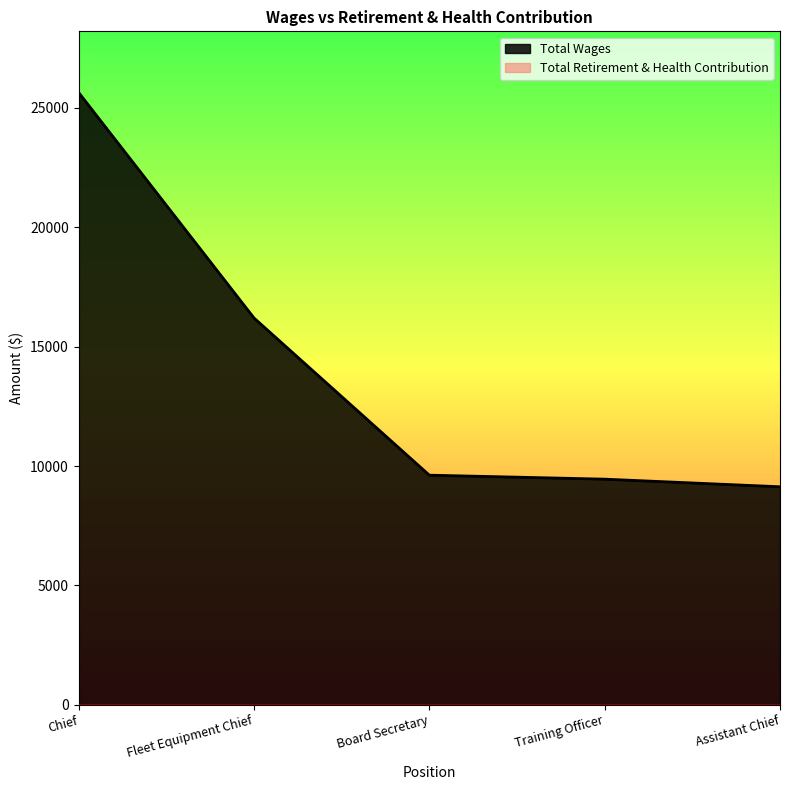

What is the ratio of the value at Assistant Chief to the value at Fleet Equipment Chief?

0.6